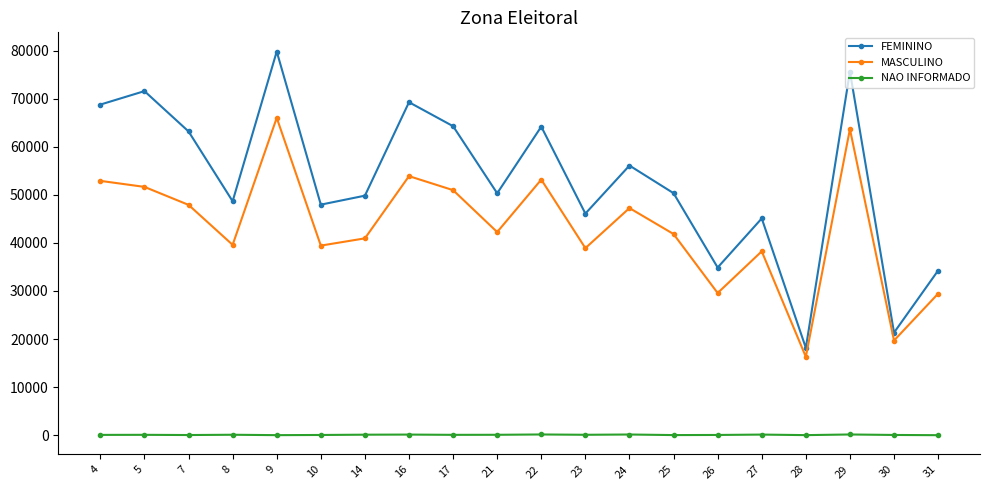

What is the difference between the MASCULINO values at 16 and 4?

984